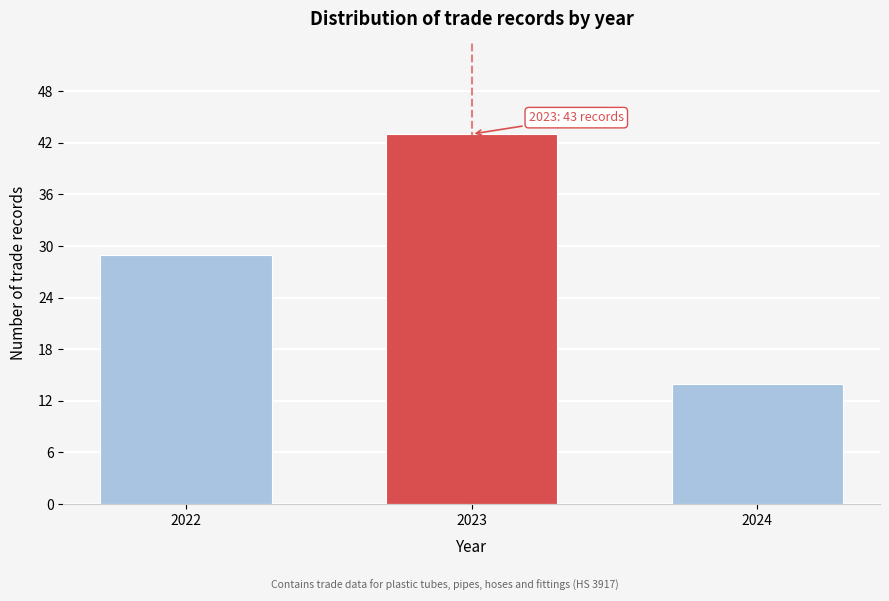

Reading right to left, what are all the values shown in this chart?

14	43	29